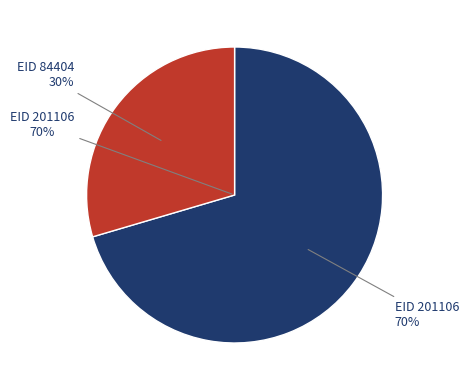

What percentage is the 84404 slice, to the nearest percent?

30%